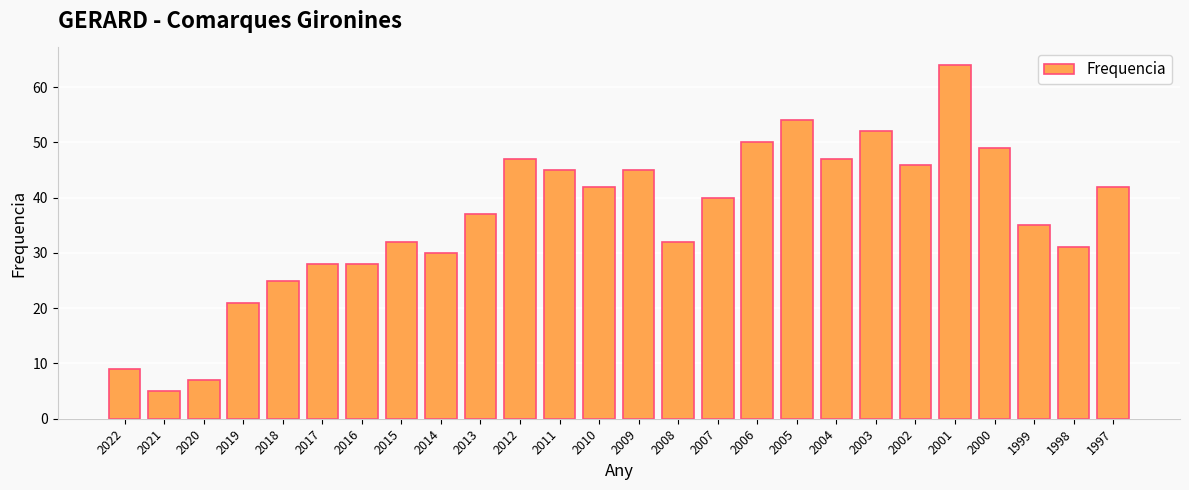

How many values are below 40?

13